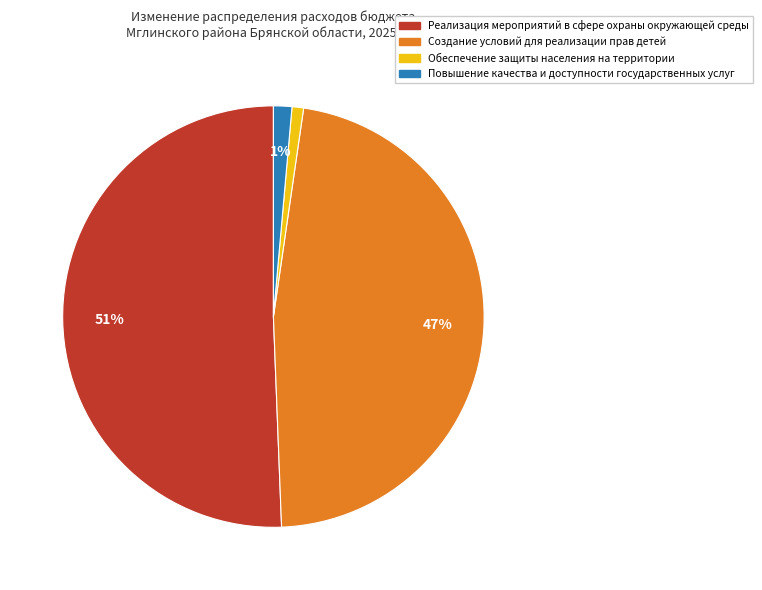

To the nearest percent, what portion does Создание условий для реализации прав детей represent?

47%